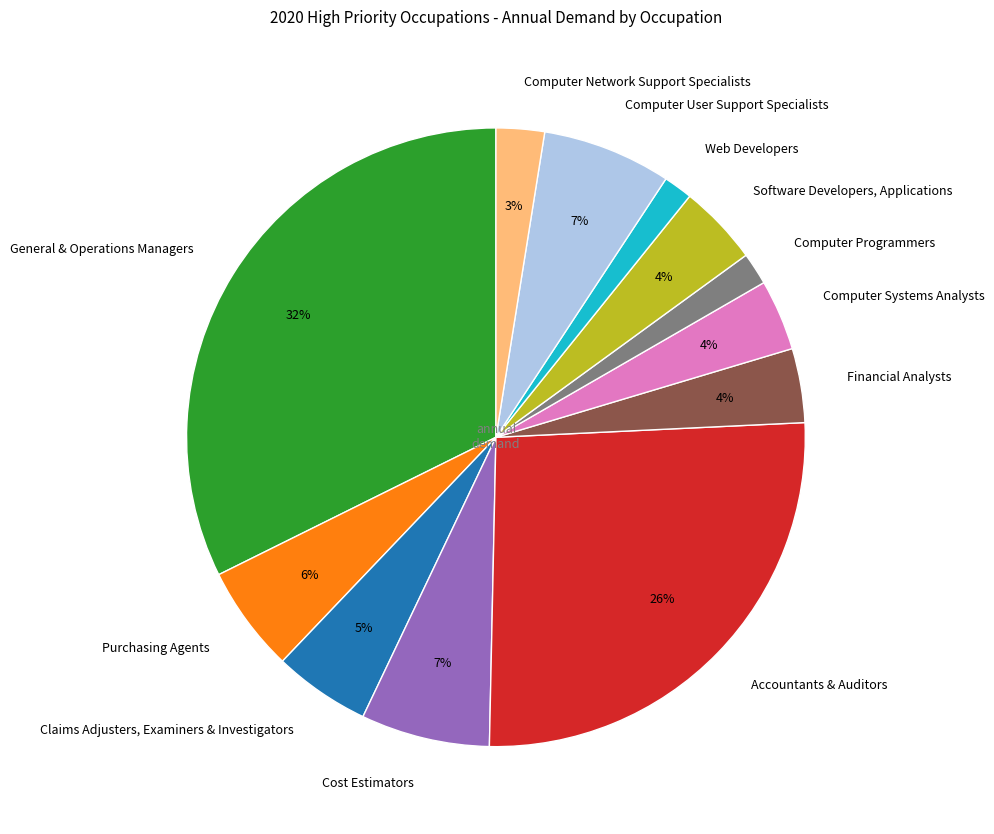

Does any single category account for the majority?

No